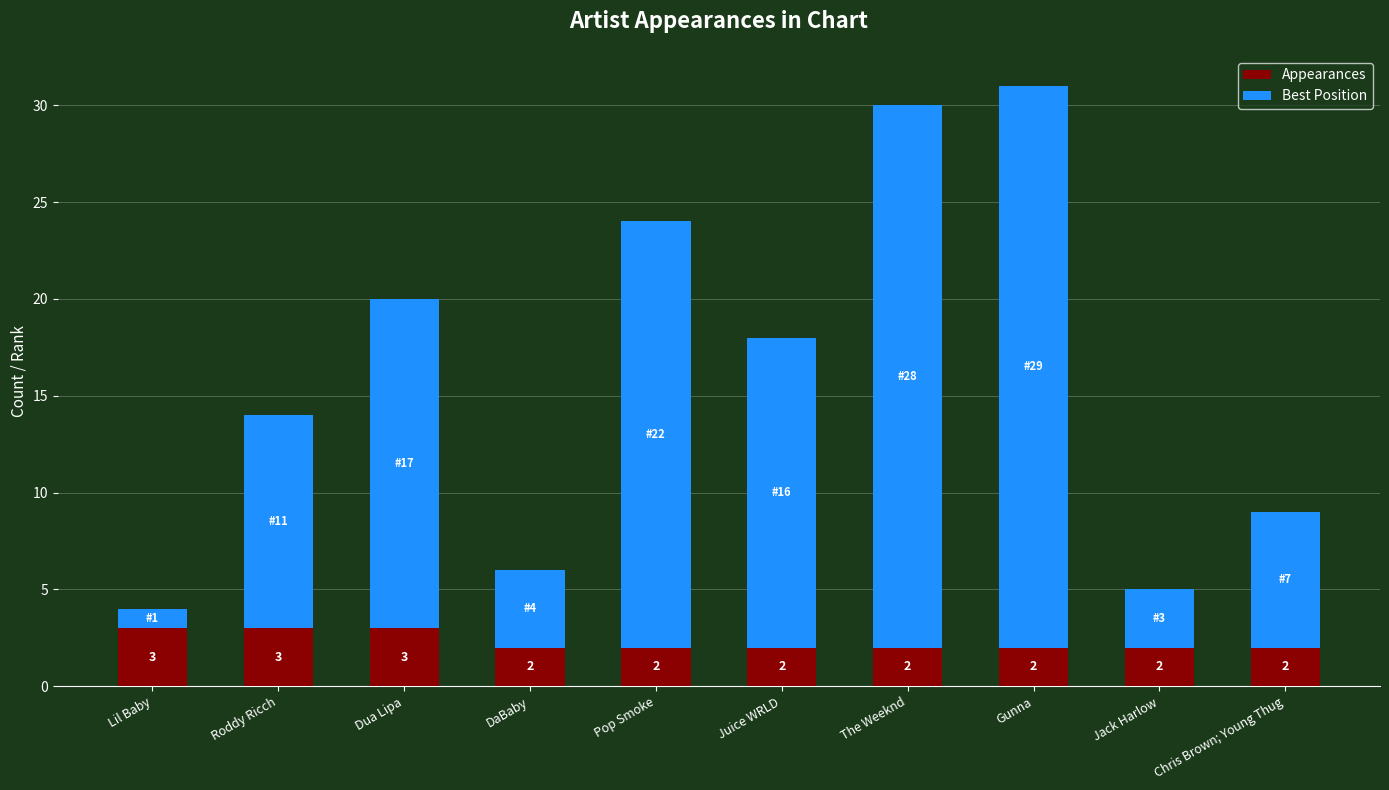

Read the Appearances value at Dua Lipa.

3